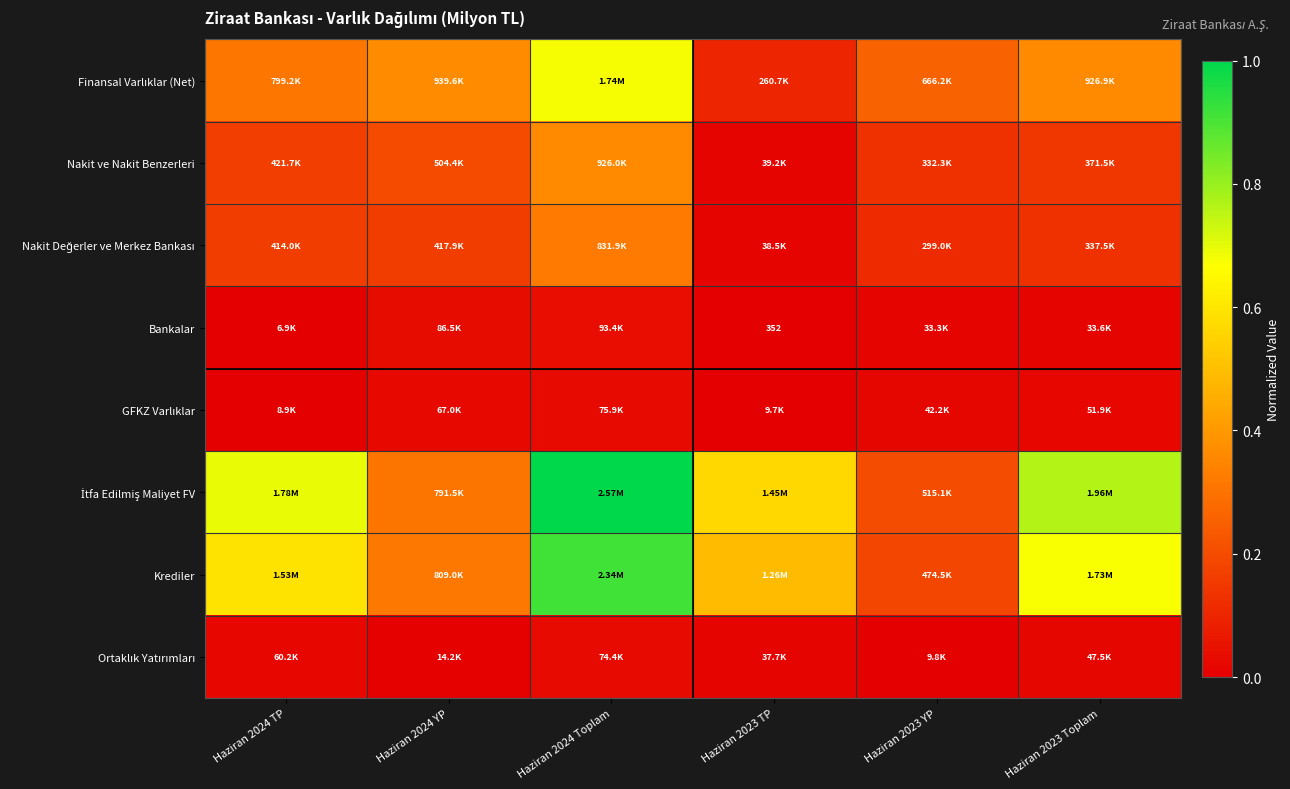

Between Haziran 2024 YP and Haziran 2024 Toplam, which is larger?

Haziran 2024 Toplam